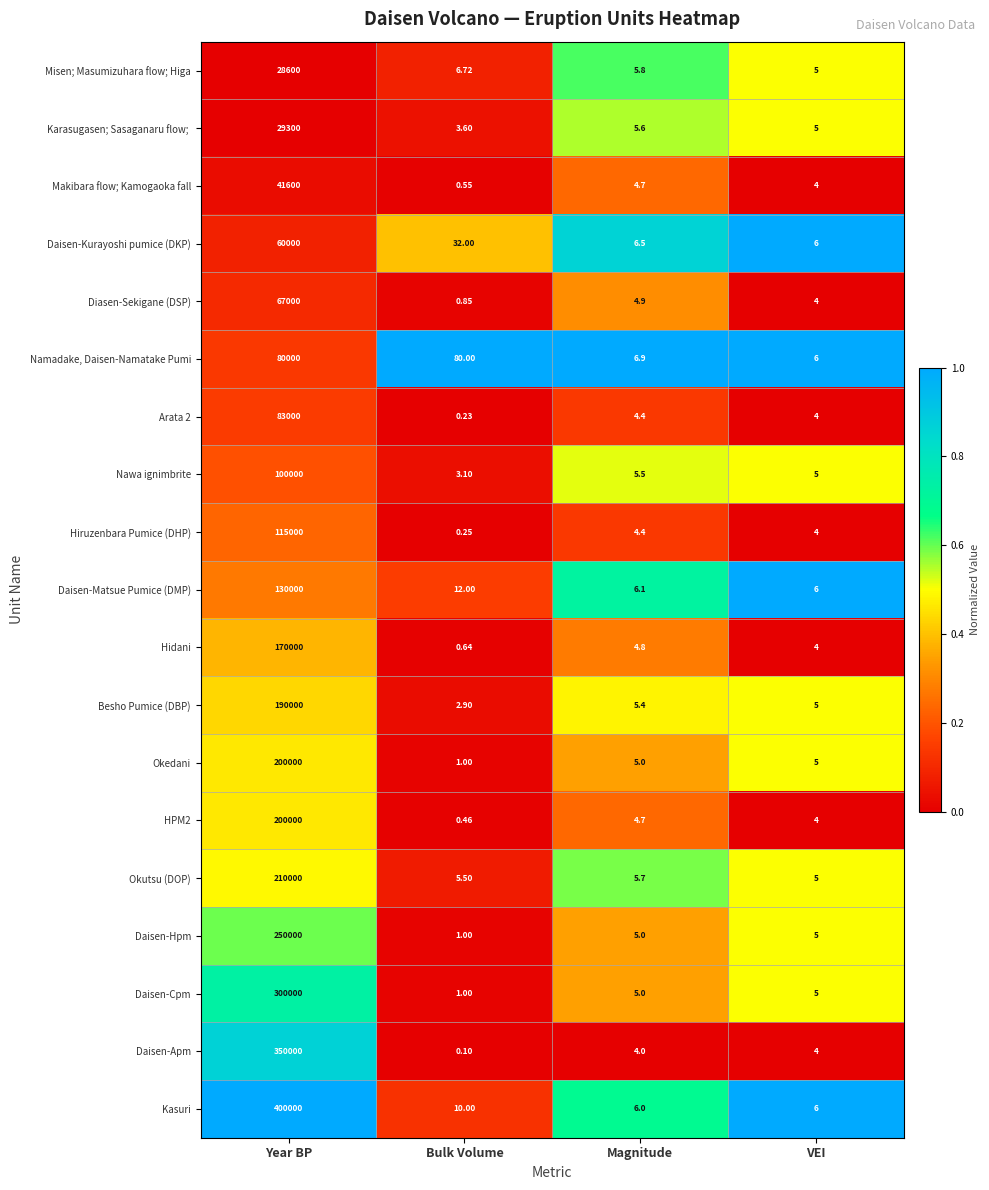

What is the greatest value displayed?

400000.0